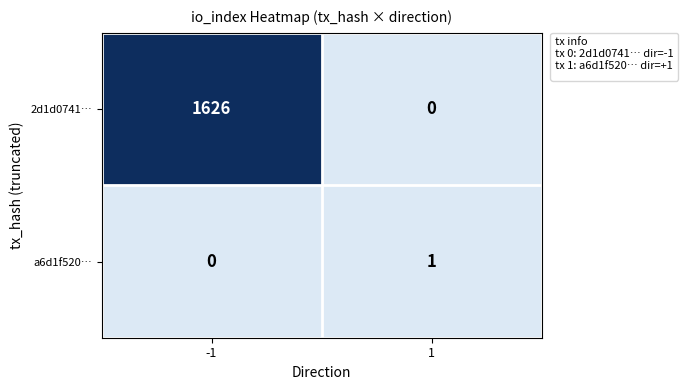

Is it true that 2d1d0741… equals 0 at 1?

True